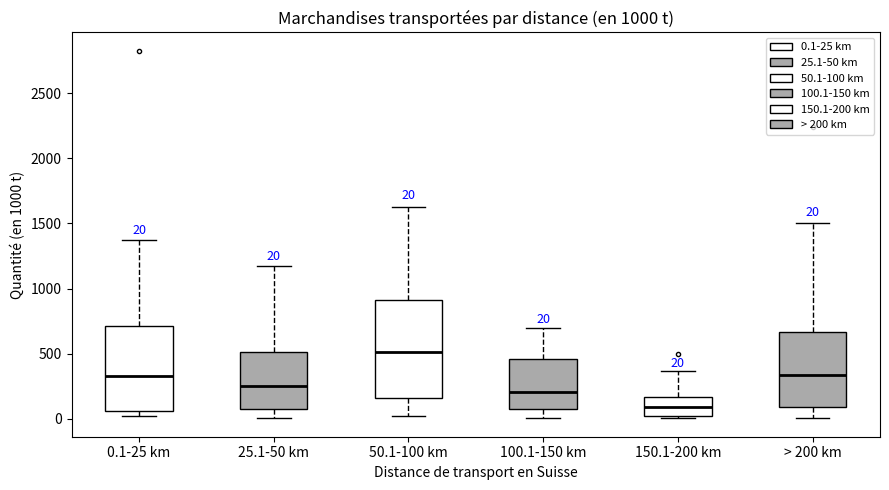

Which box is the tallest, from its lower edge to its upper edge?

50.1-100 km